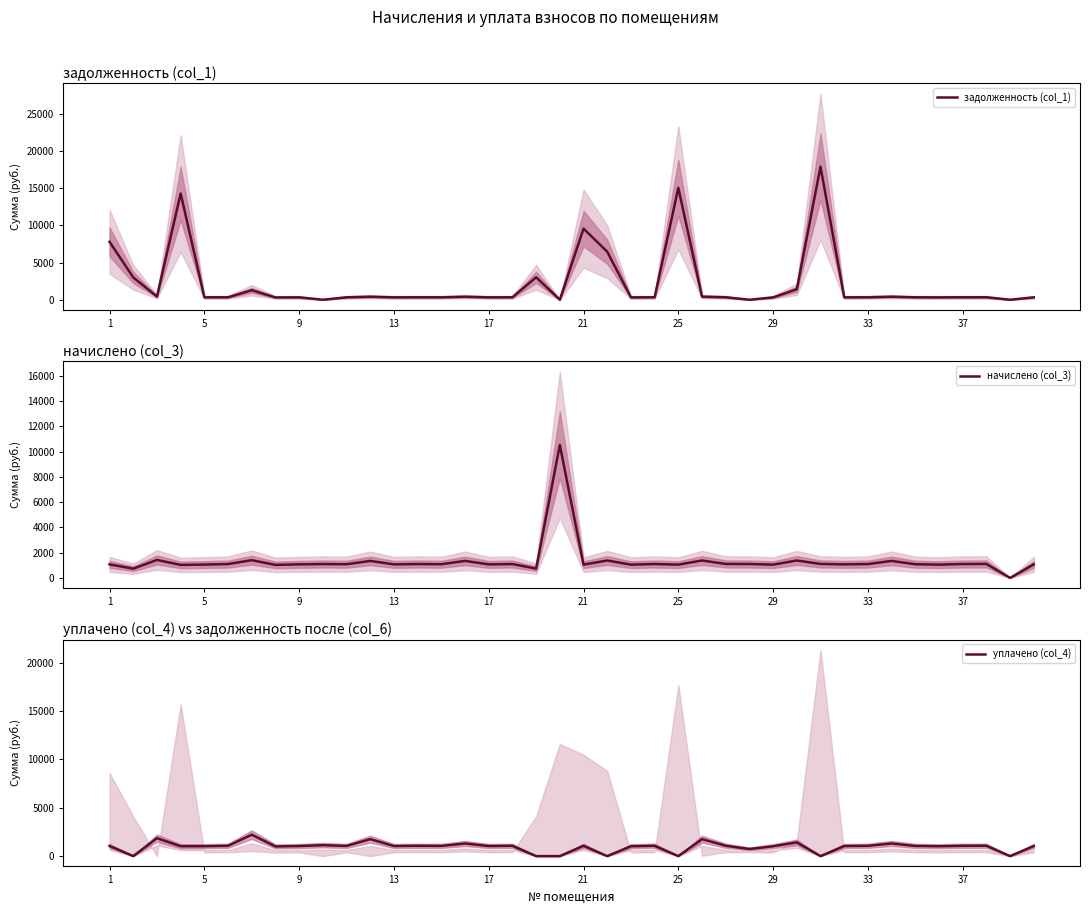

Is it true that начислено (col_3) equals 1074.6 at 1?

True